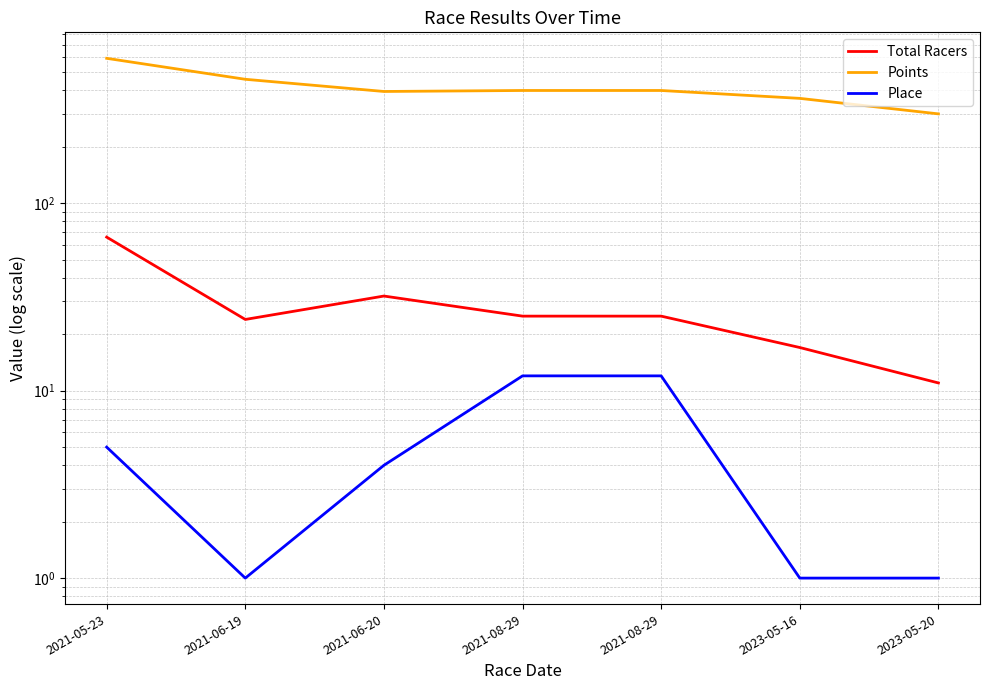

What is the value of the Total Racers point at the 6th from the left?

17.0